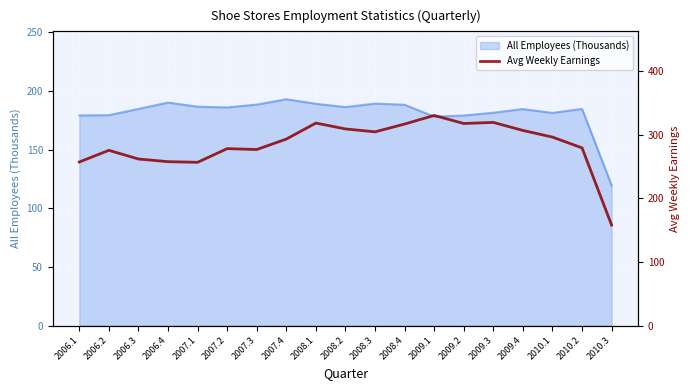

The All Employees (Thousands) series shows 68.9 at 2009.1. True or false?

False